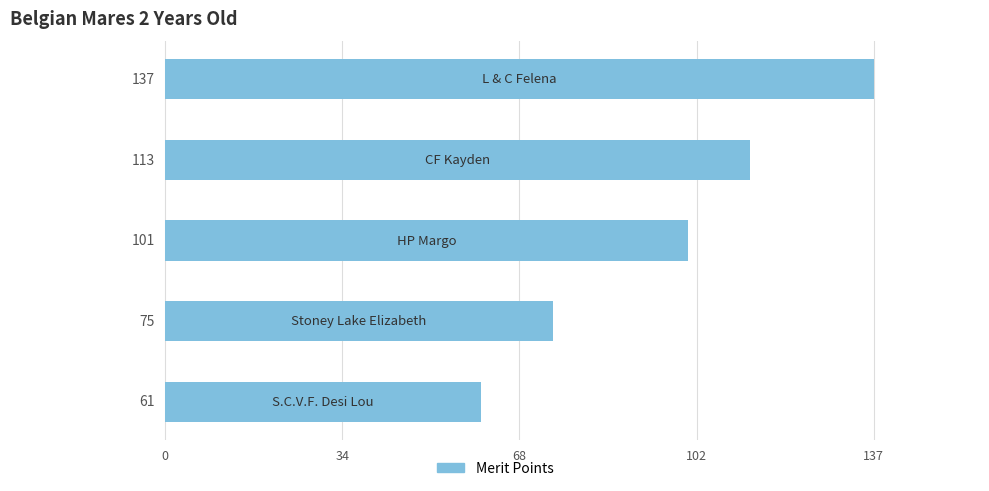

What is the difference between the maximum and second lowest values?

62